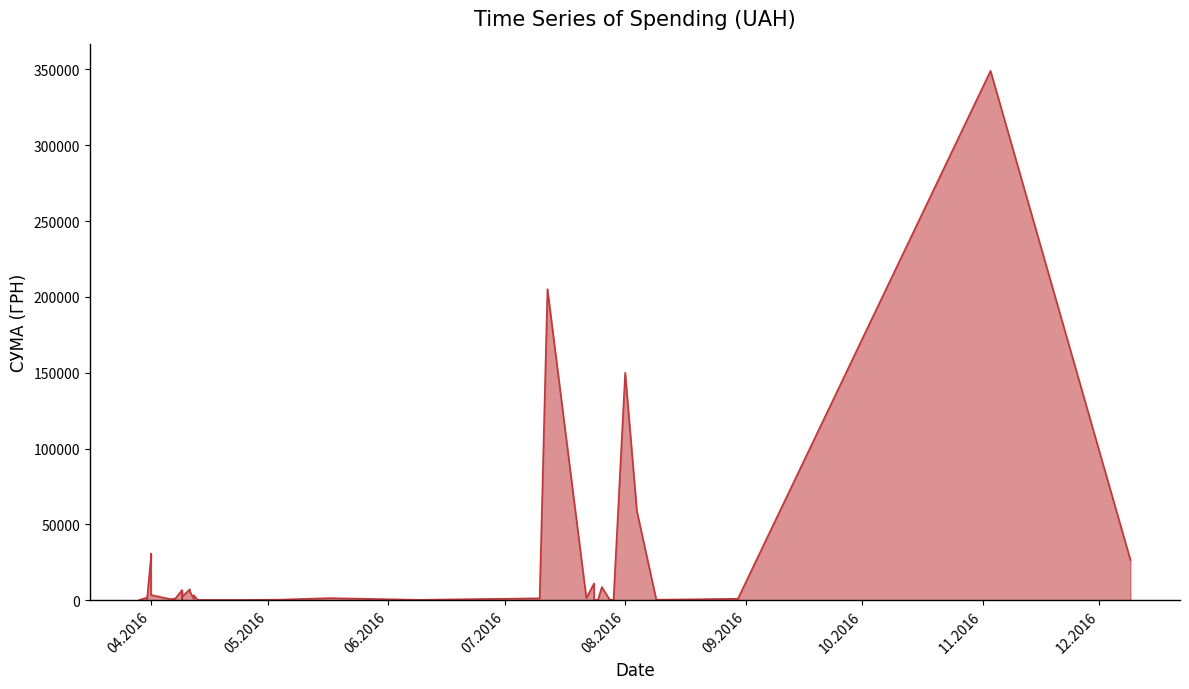

Does the chart display data point markers on the line(s)?

No